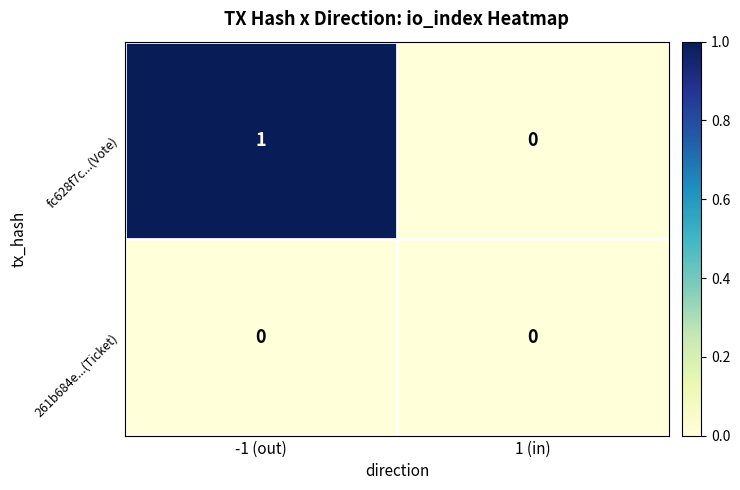

Which series has the largest range (max minus min)?

fc628f7c...(Vote)